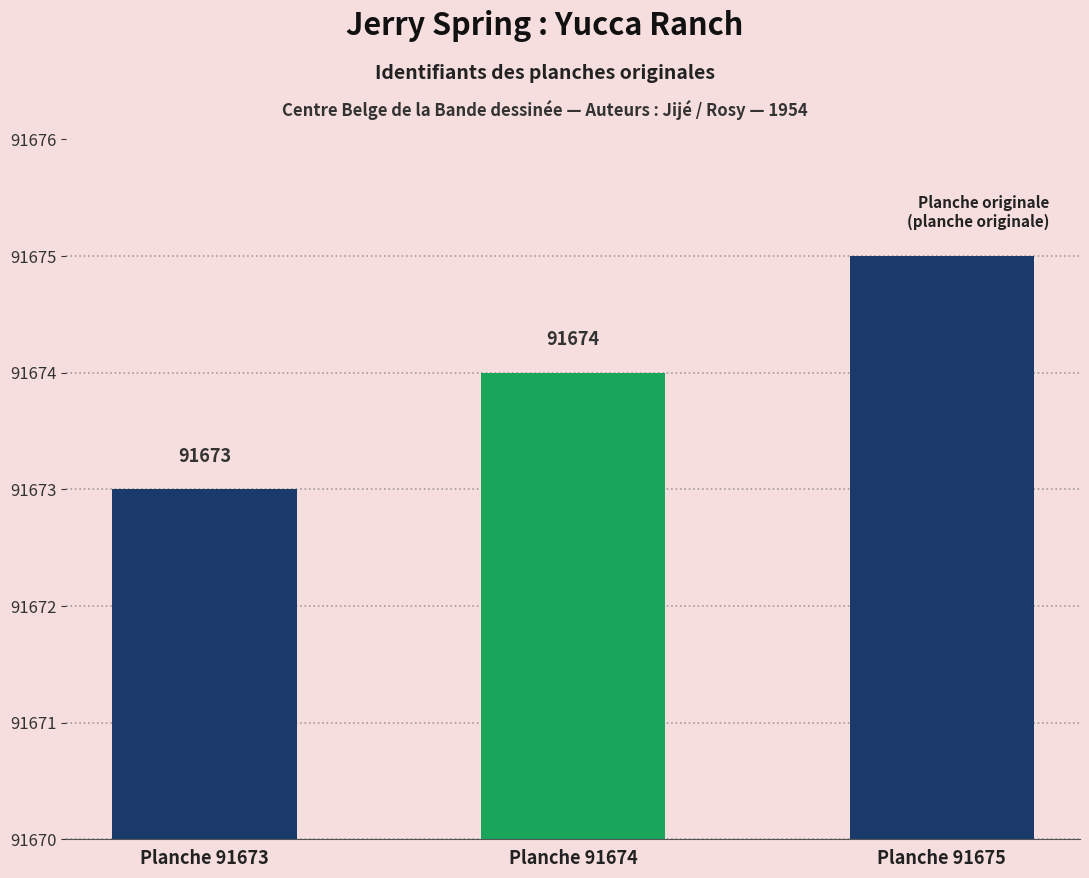

Is it true that the value at Planche 91674 is 138089?

False